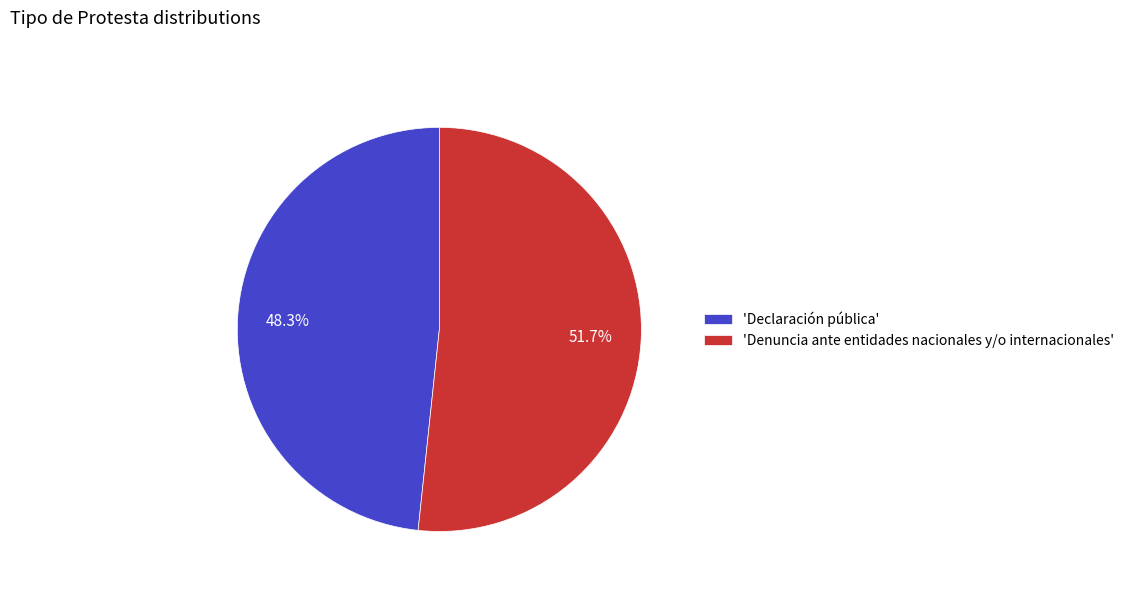

Rank the categories by value from highest to lowest.

'Denuncia ante entidades nacionales y/o internacionales', 'Declaración pública'